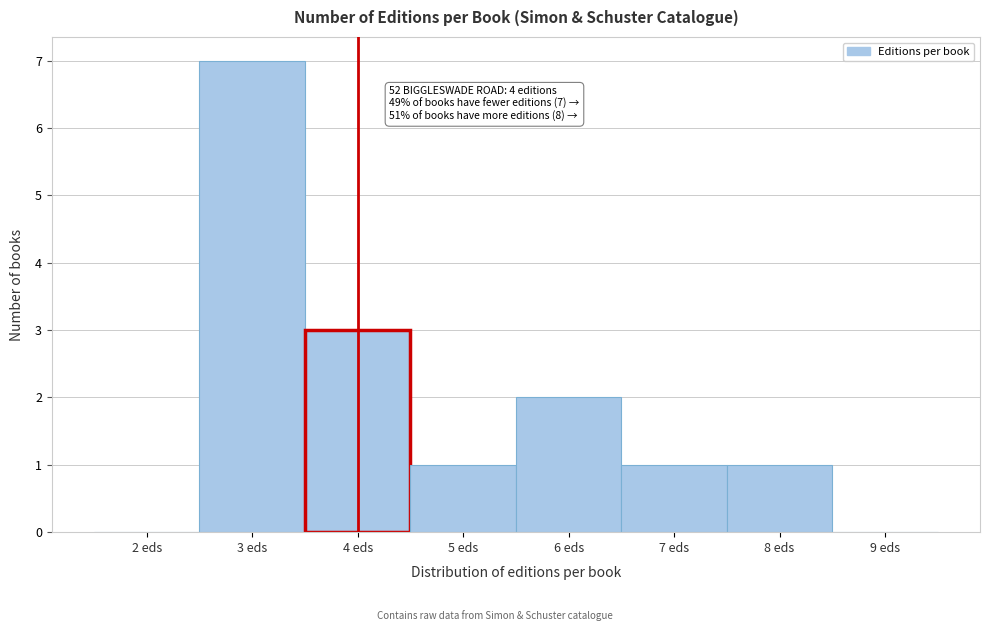

Which range on the x-axis has the tallest bar?

2.5 to 3.5